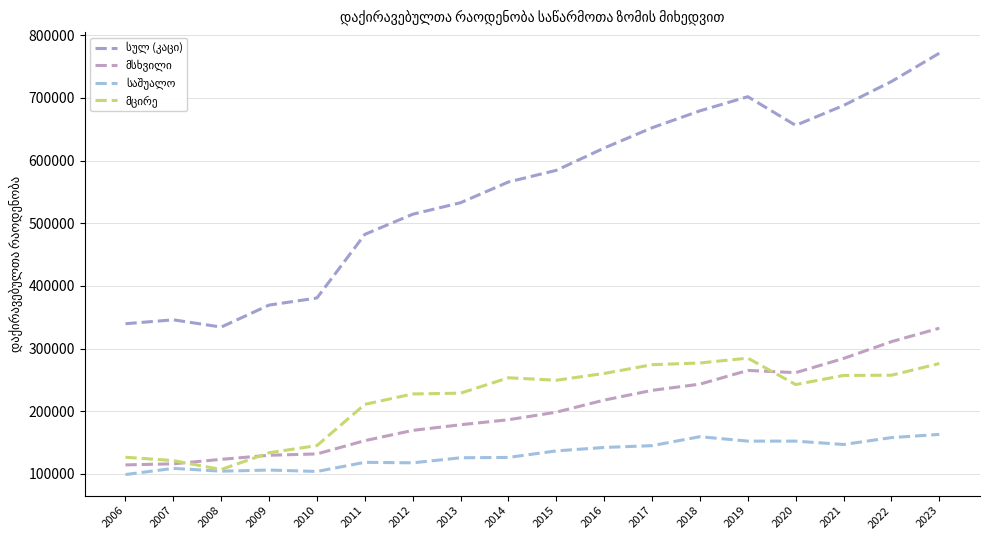

What is the approximate value of მცირე at 2017?

274203.0